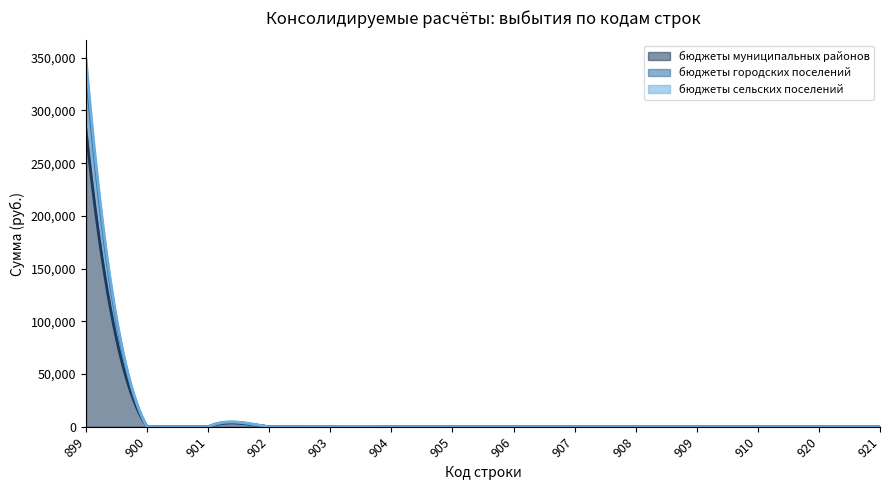

Does the chart display data point markers on the line(s)?

No